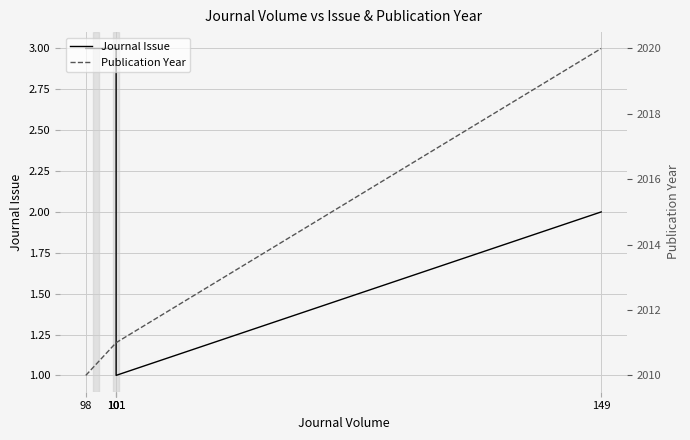

How many data points in Publication Year are less than 2011?

1